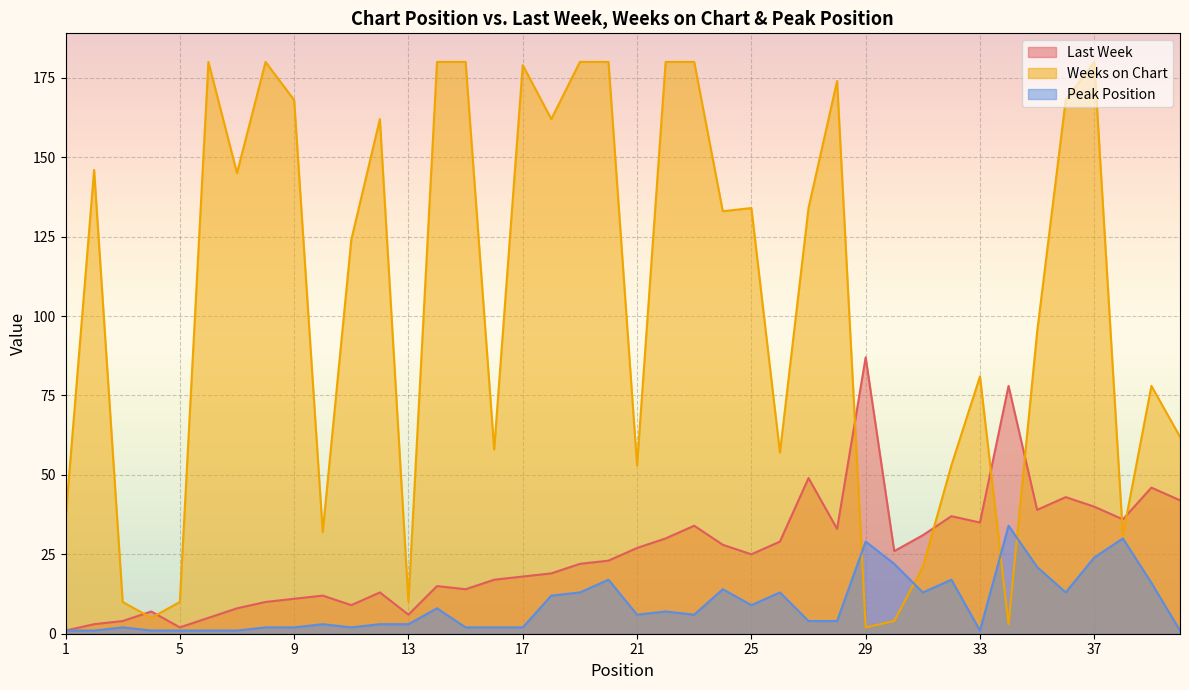

The value of Last Week at 2 is 1. True or false?

False